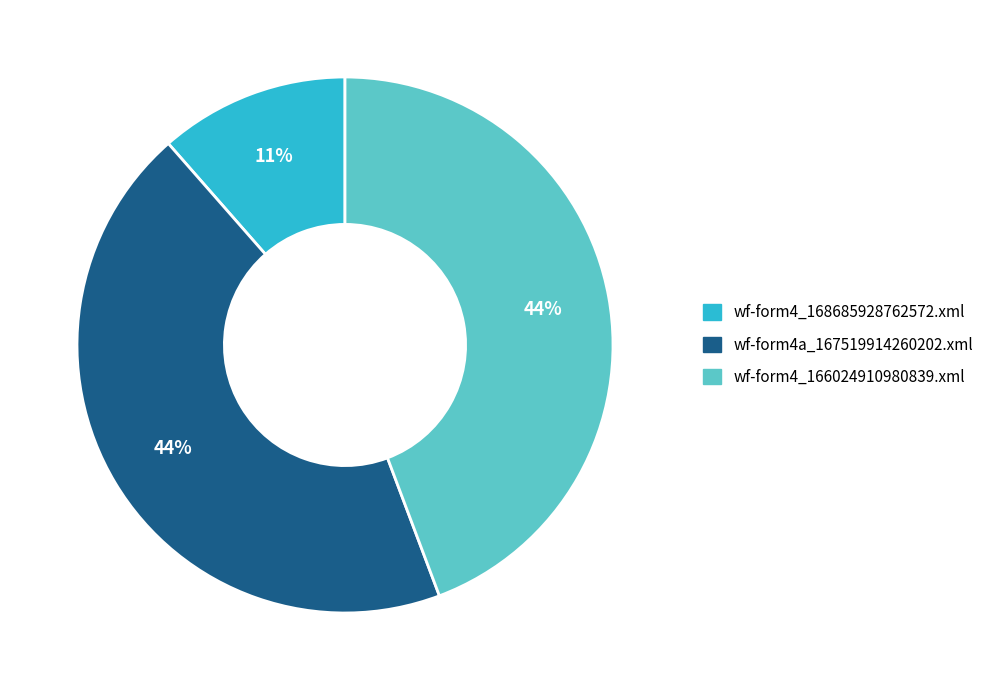

Is wf-form4_168685928762572.xml the majority of the pie?

No